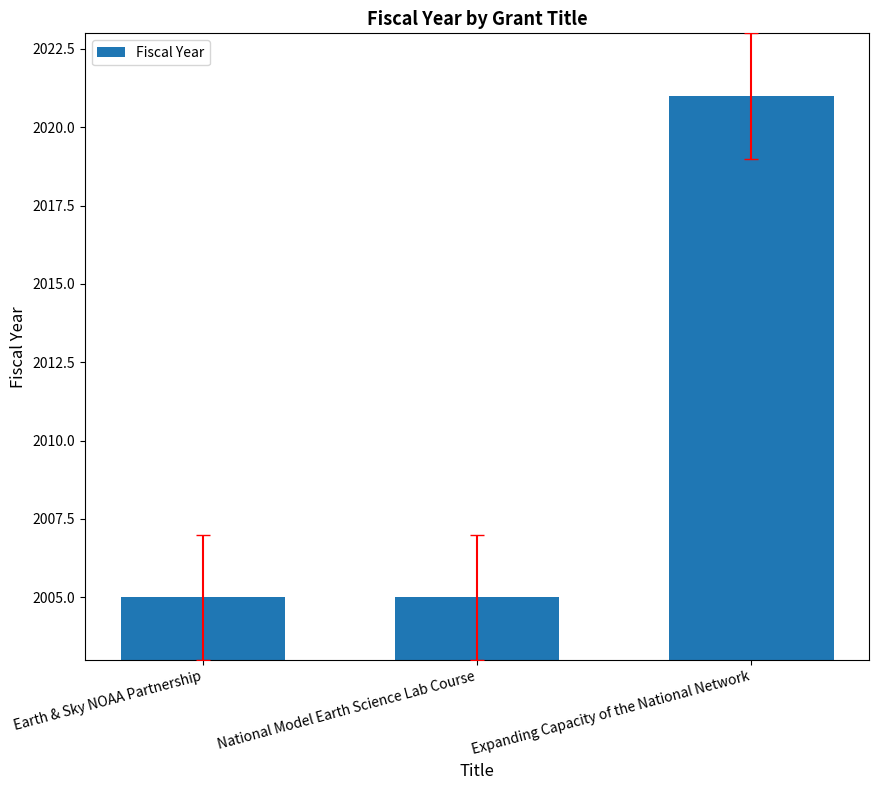

The chart shows a value of 2021 at Expanding Capacity of the National Network. True or false?

True